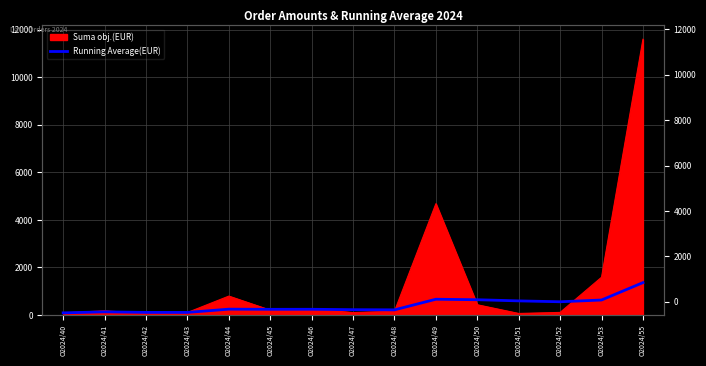

What is the difference between the values at O2024/52 and O2024/48?

339.9